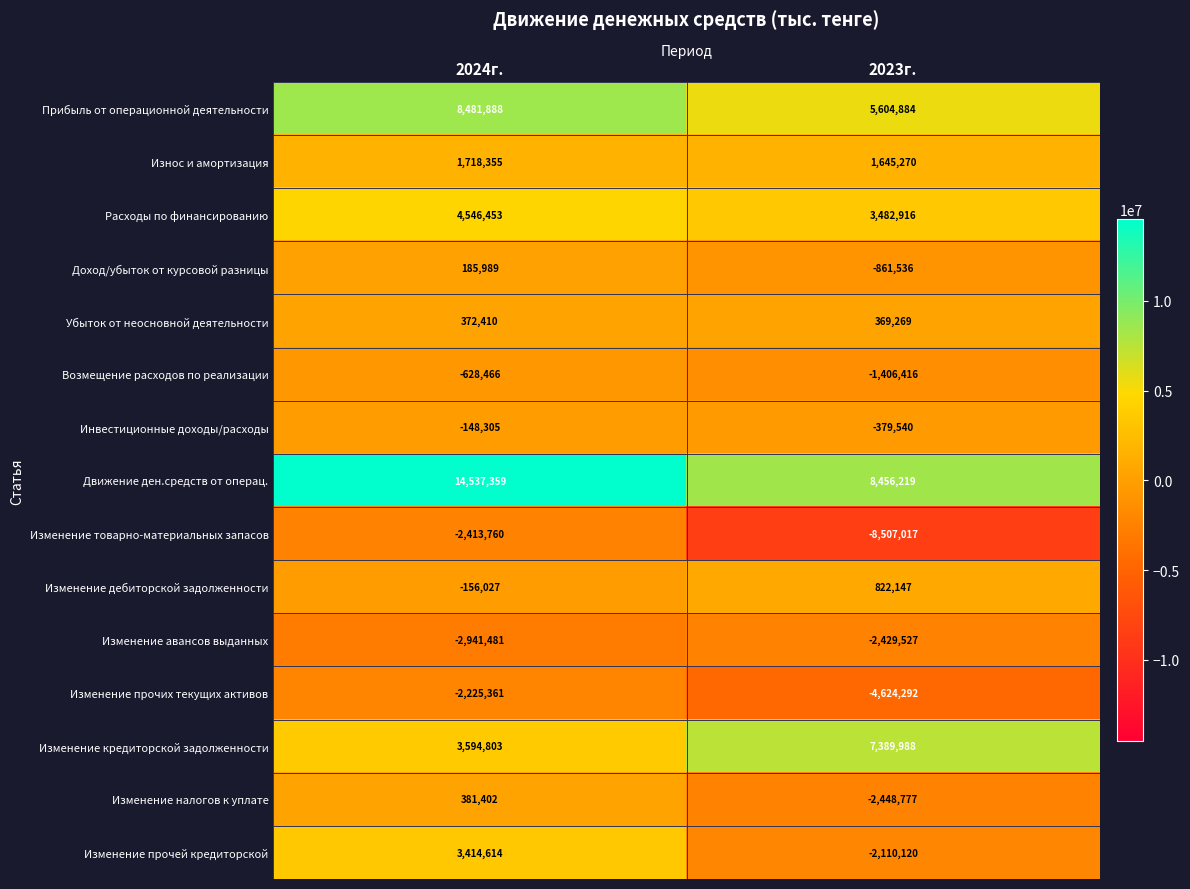

What is the spread (max minus min) of values at 2023г.?

16963236